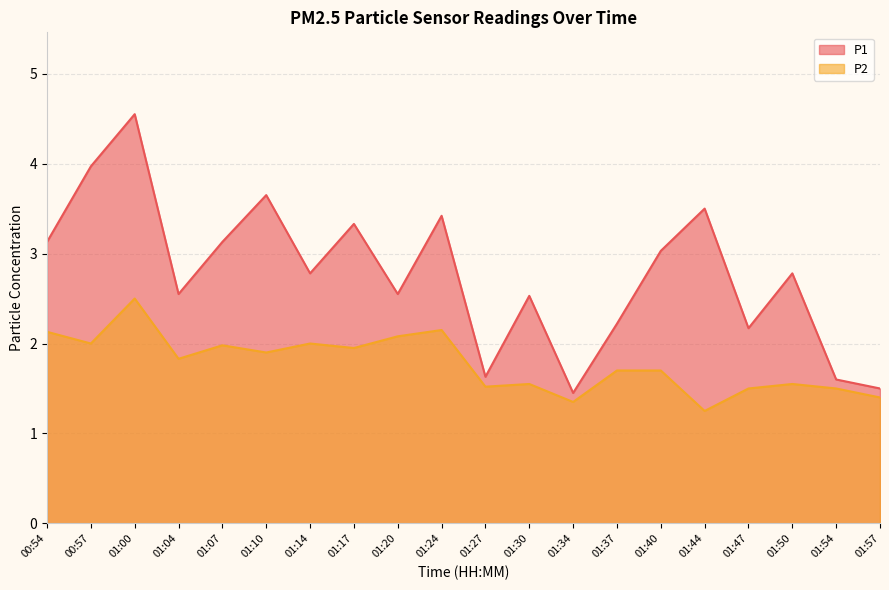

What value does the P2 series have at 01:20?

2.1